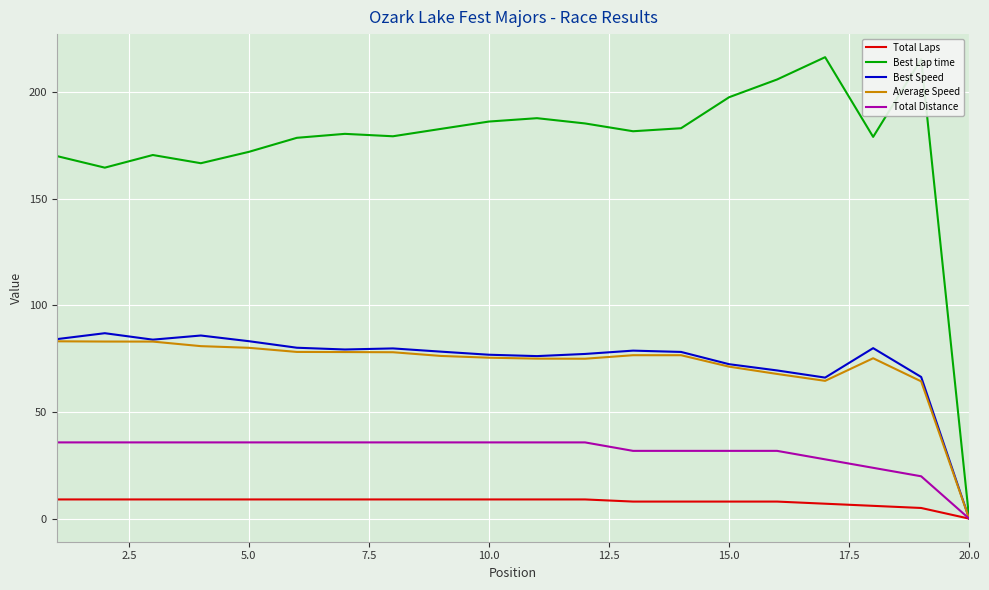

What is the average value of the Best Lap time series?

175.0